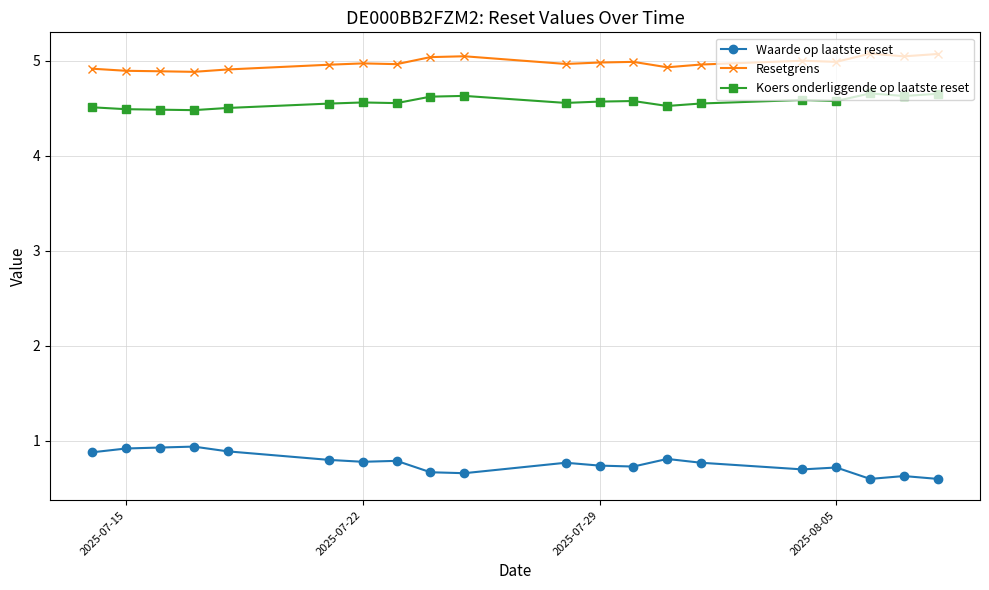

True or false: Resetgrens has more than 1 points higher than both neighbors.

True